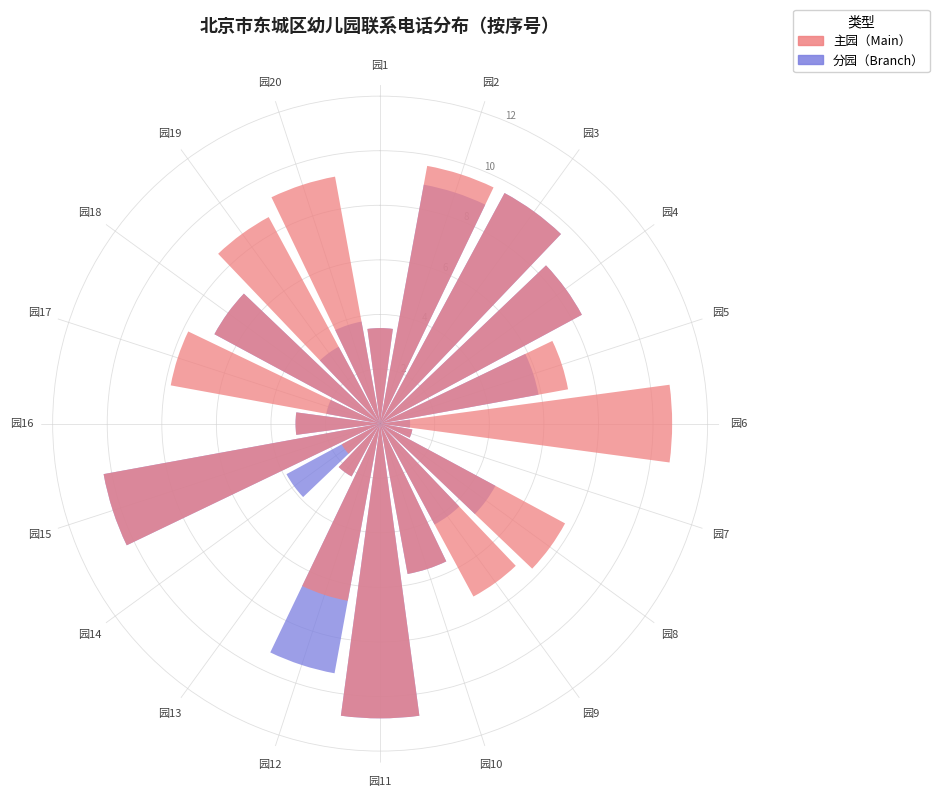

How many data points does each series have?

20